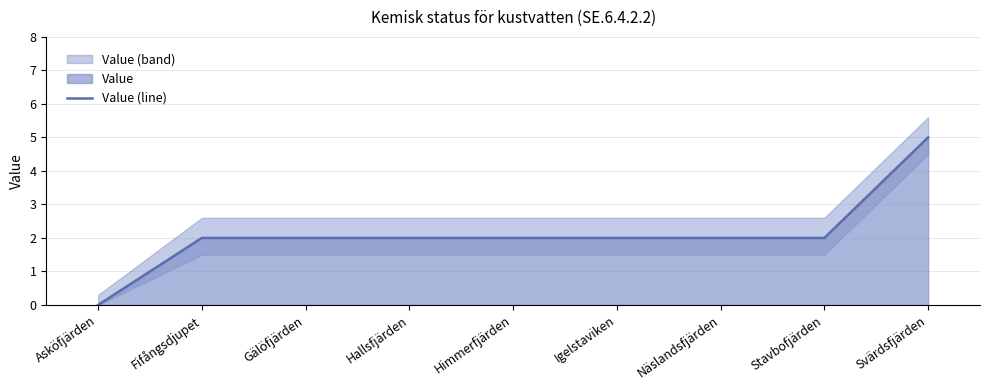

The chart shows a value of 3 at Himmerfjärden. True or false?

False